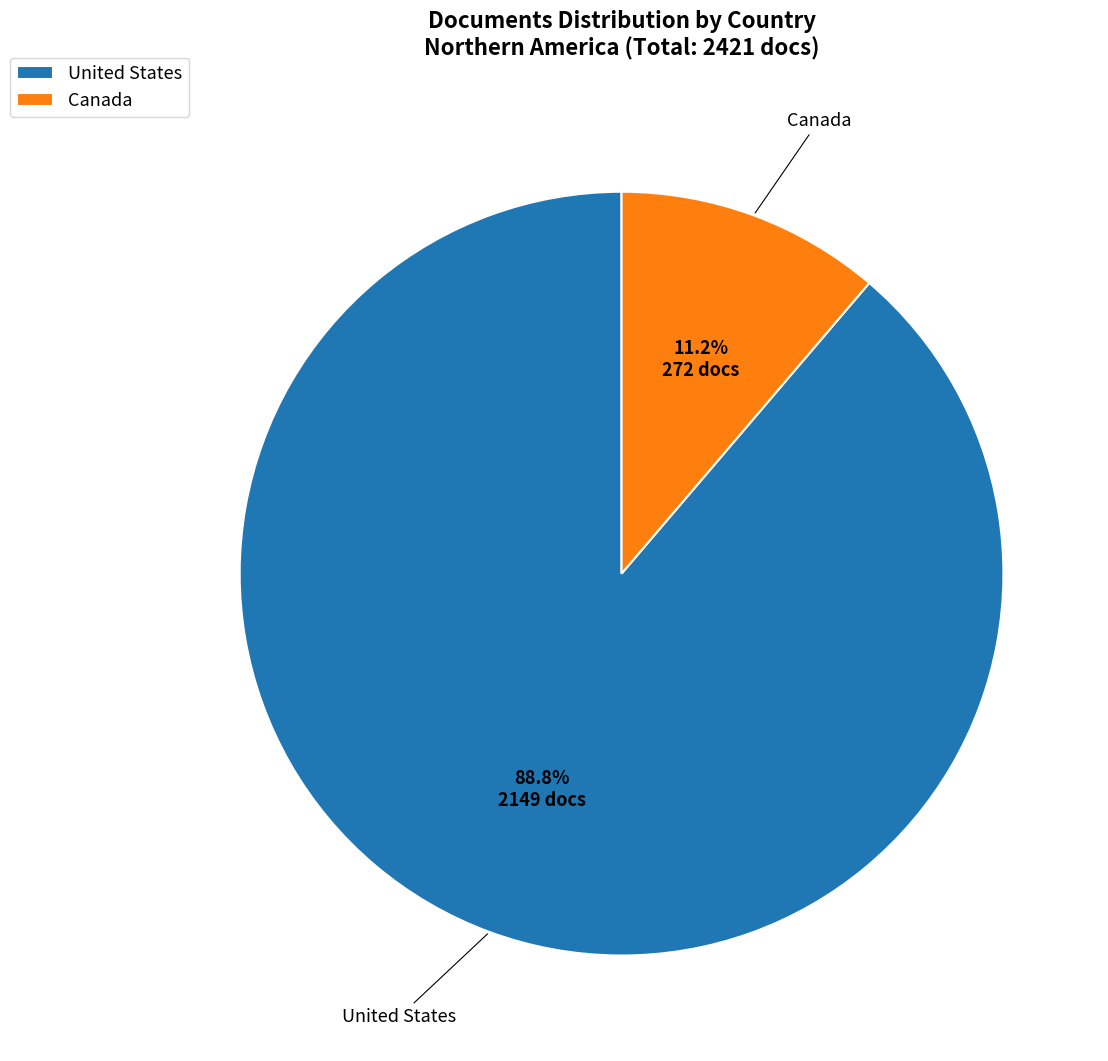

Between Canada and United States, which is larger?

United States